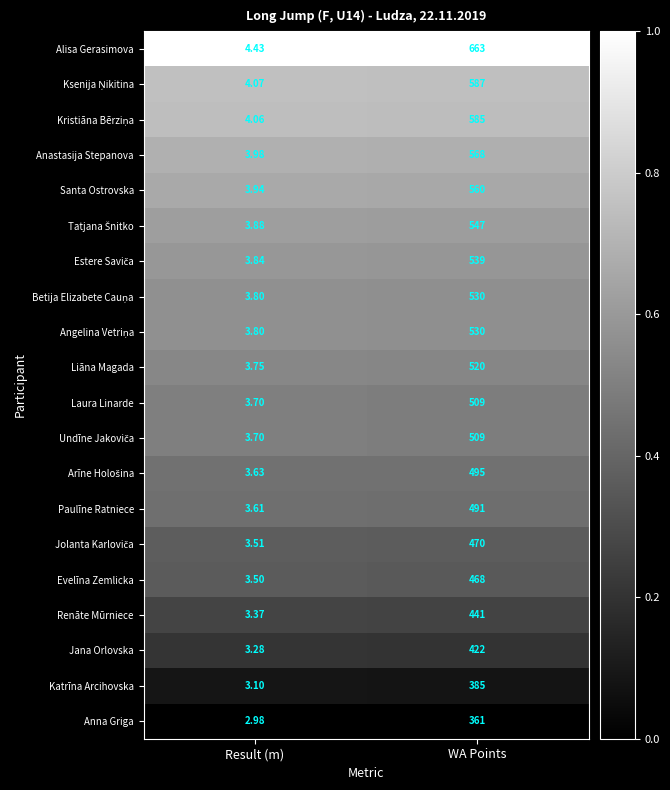

At which label does Anastasija Stepanova reach its minimum?

Result (m)